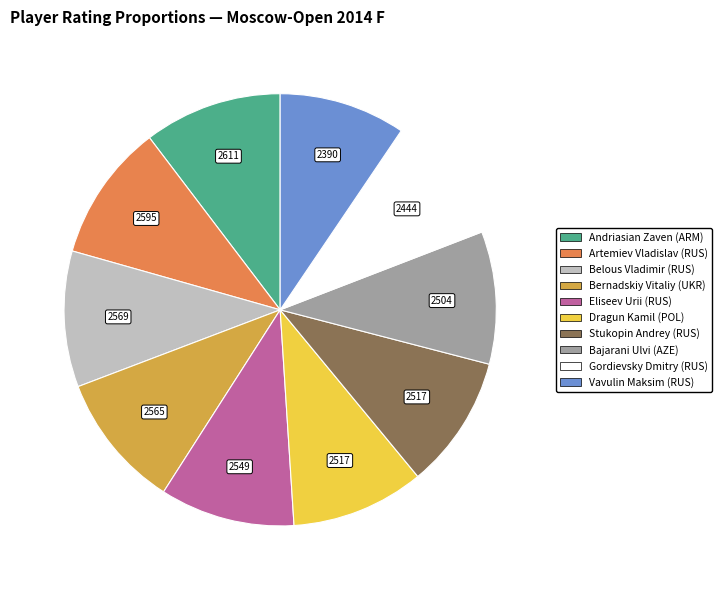

What is the ratio of the value at Dragun Kamil (POL) to the value at Vavulin Maksim (RUS)?

1.1